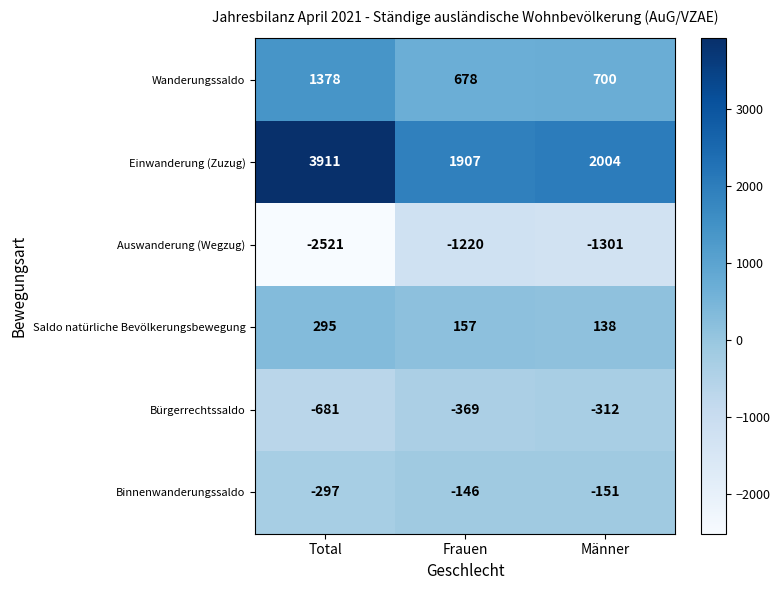

At which label is Auswanderung (Wegzug) closest to -1870?

Männer